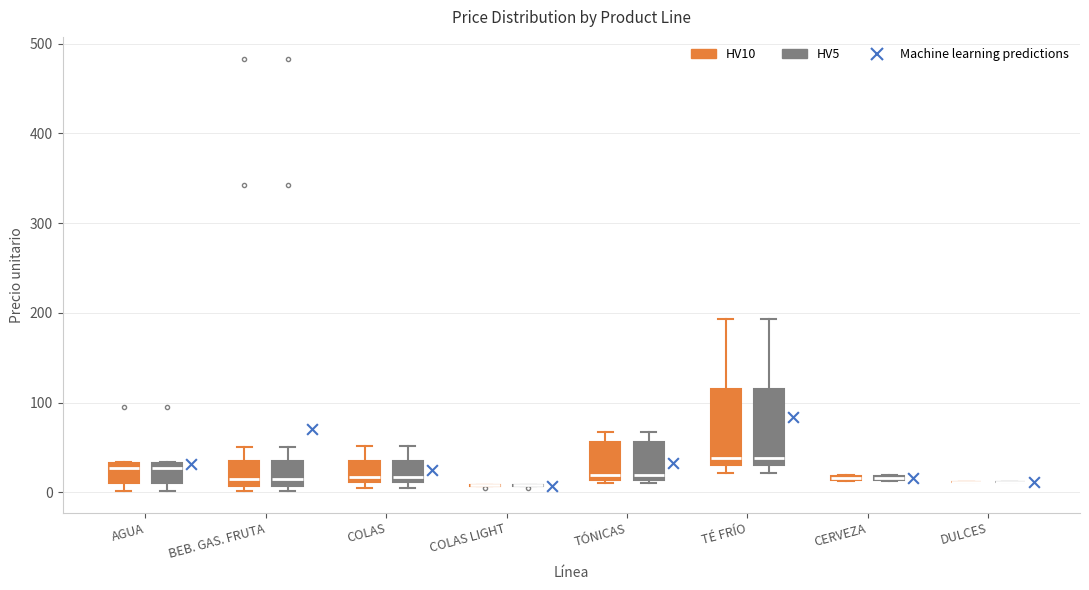

Where does the median line of the box for TÉ FRÍO (HV10) sit on the y-axis? The values are not printed on the chart, so give them approximately, as read against the axis.

40